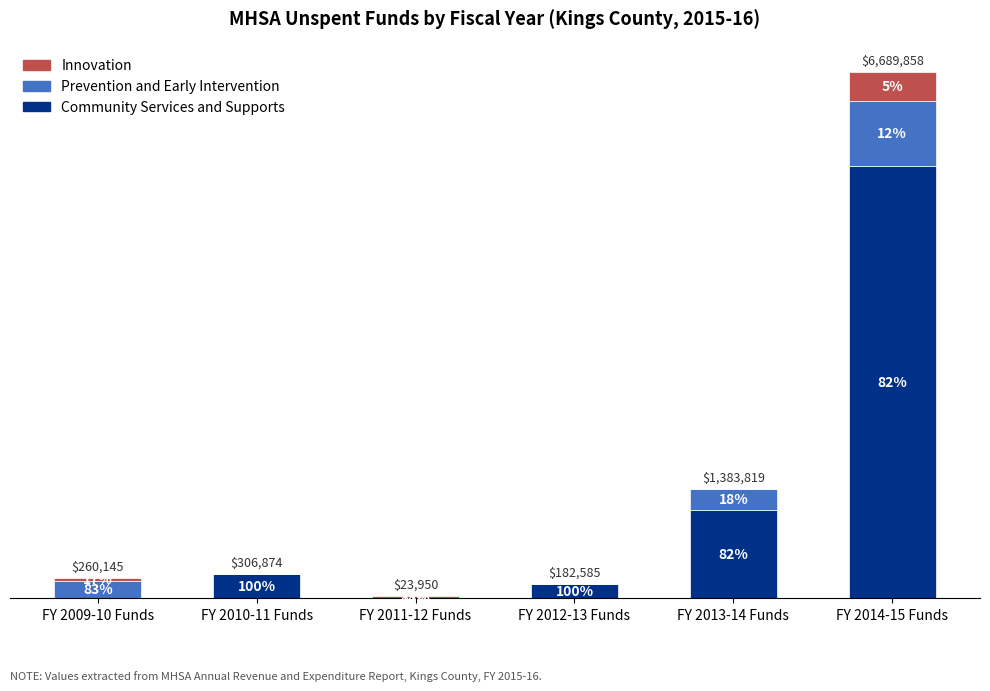

What are all the series names shown in the legend?

Innovation, Prevention and Early Intervention, Community Services and Supports